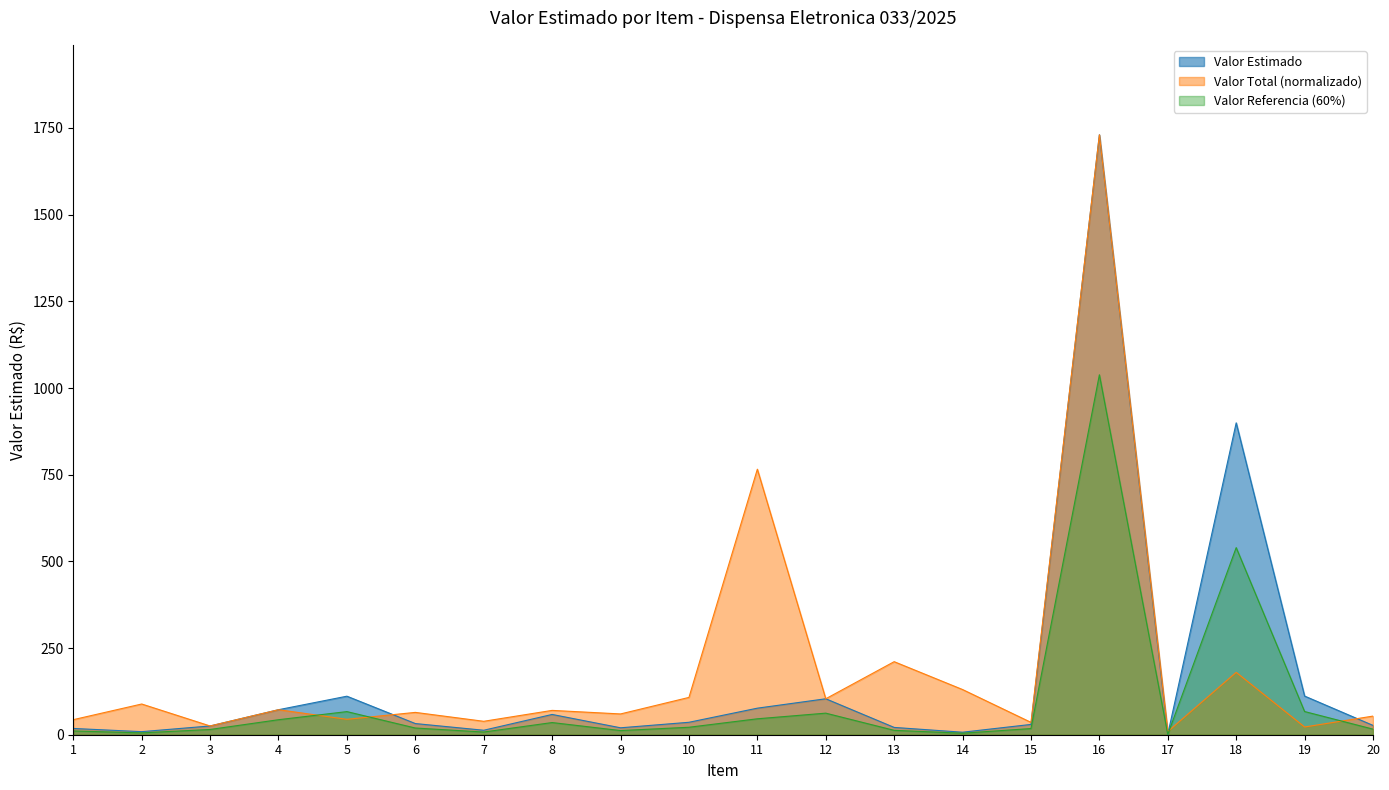

Reading left to right, transcribe all the data shown in this chart.

1=18.1	2=8.9	3=25.2	4=72.1	5=111.1	6=32.2	7=12.9	8=58.5	9=20.0	10=35.9	11=76.6	12=103.7	13=21.1	14=7.2	15=29.7	16=1730.2	17=1.5	18=899.5	19=111.5	20=26.9